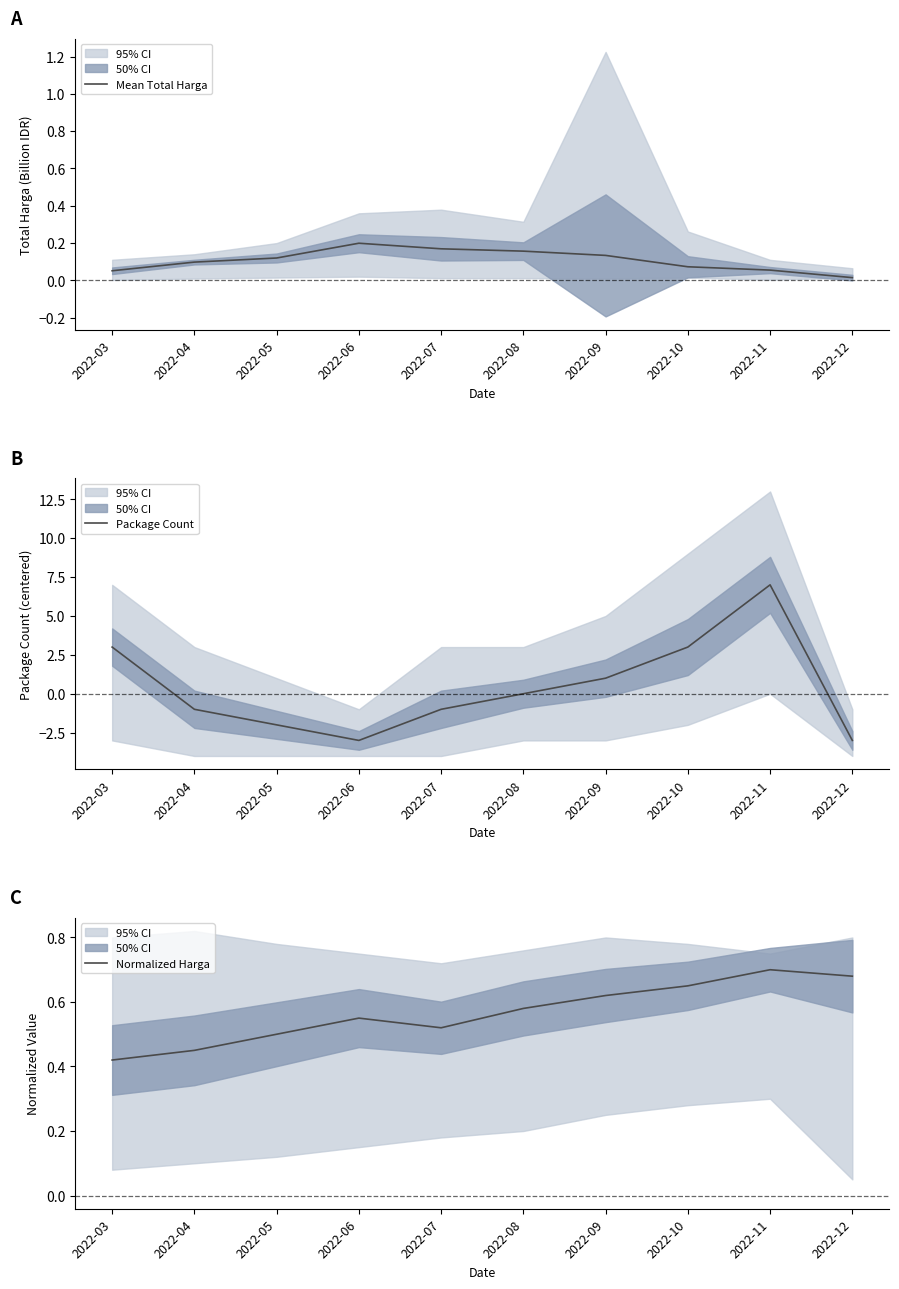

True or false: Mean Total Harga and Normalized Harga cross at least once.

False